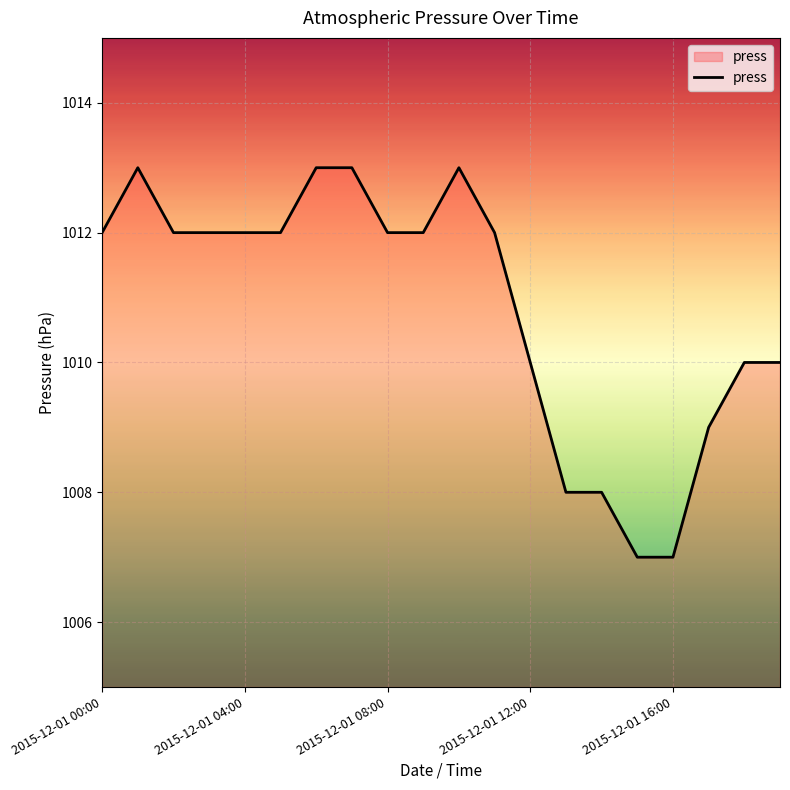

What is the smallest value displayed?

1007